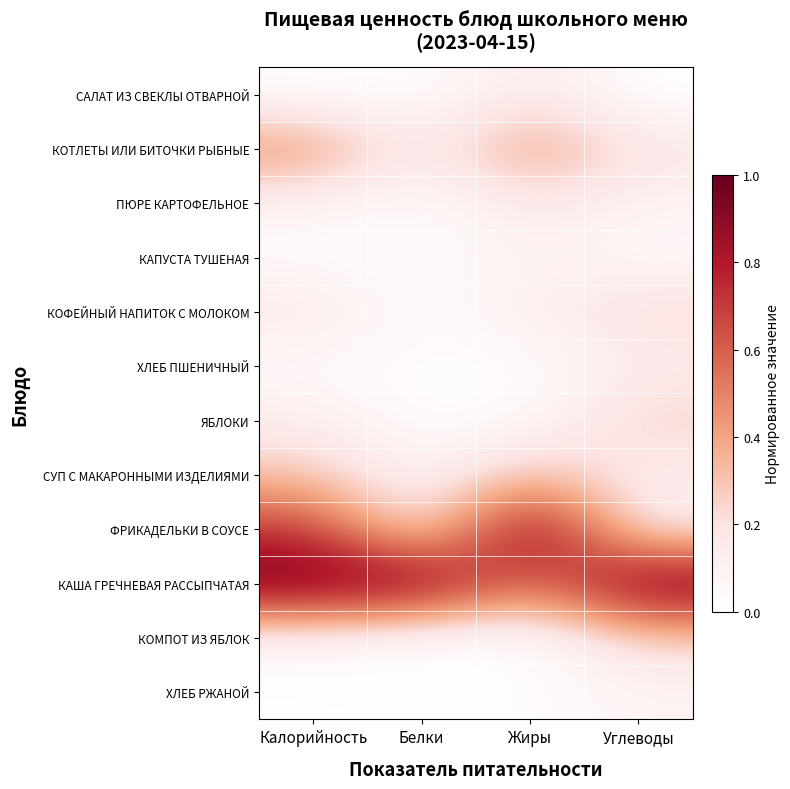

Between Калорийность and Жиры, which is larger?

Жиры